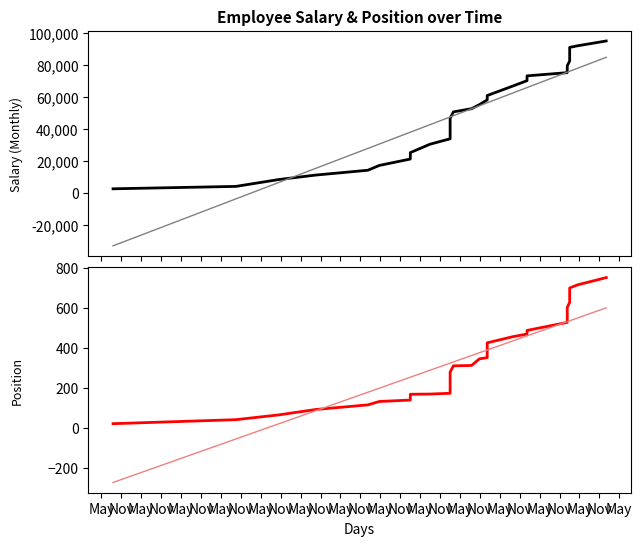

True or false: posicion and salarioMensual intersect in this chart.

False